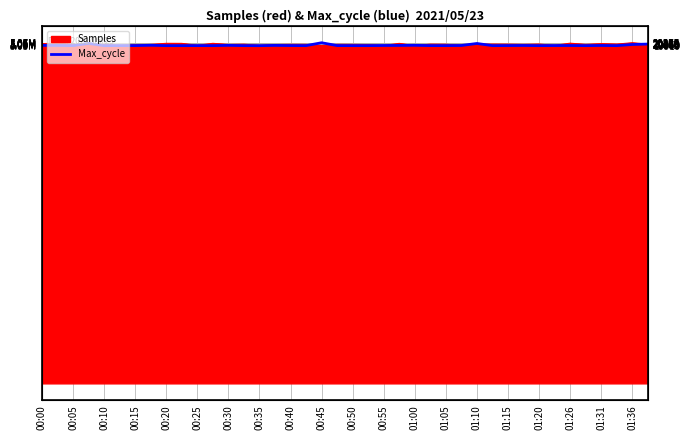

What is the approximate value at 01:36?

5042395.9